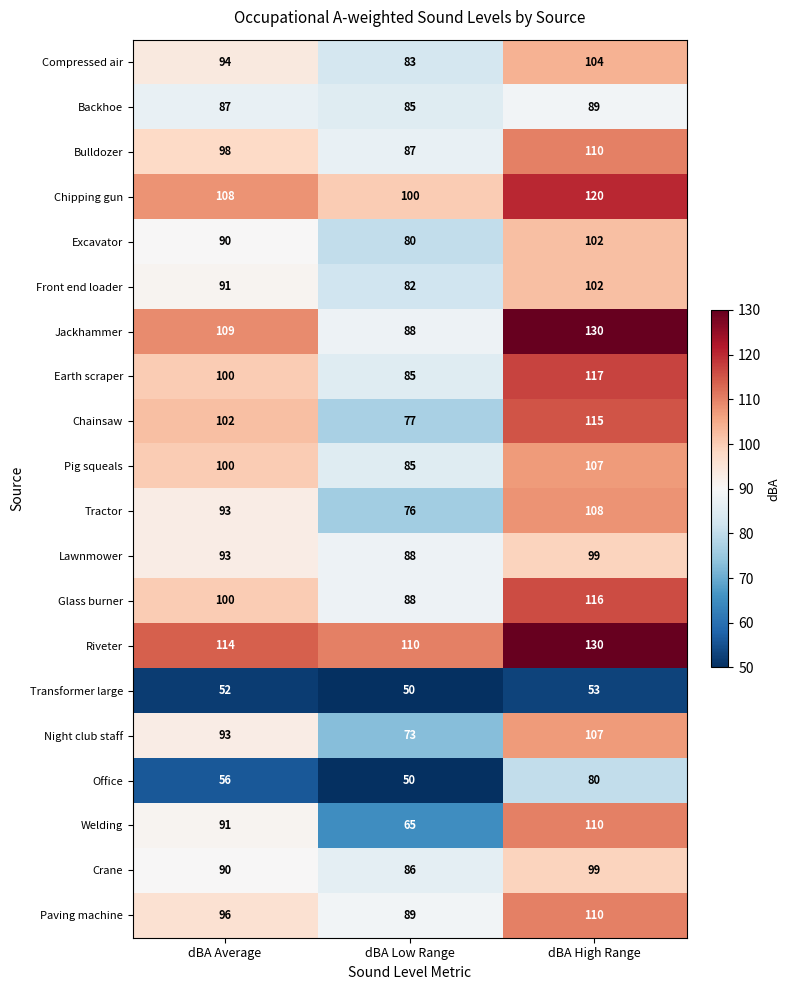

Which series has the largest total across all categories?

Riveter